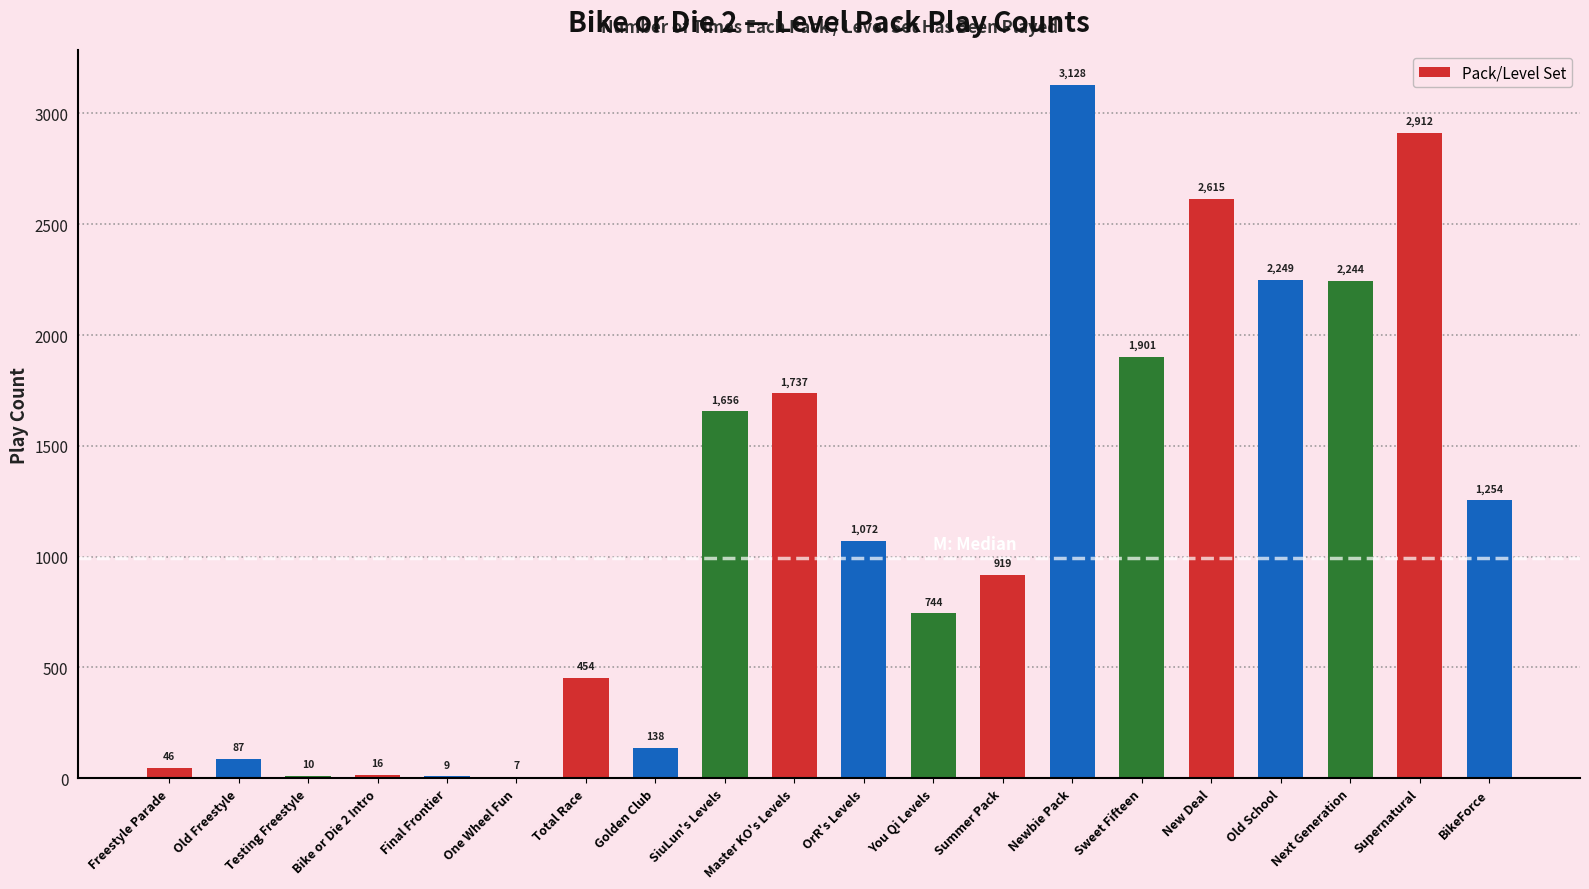

Does the chart contain stacked bars?

No